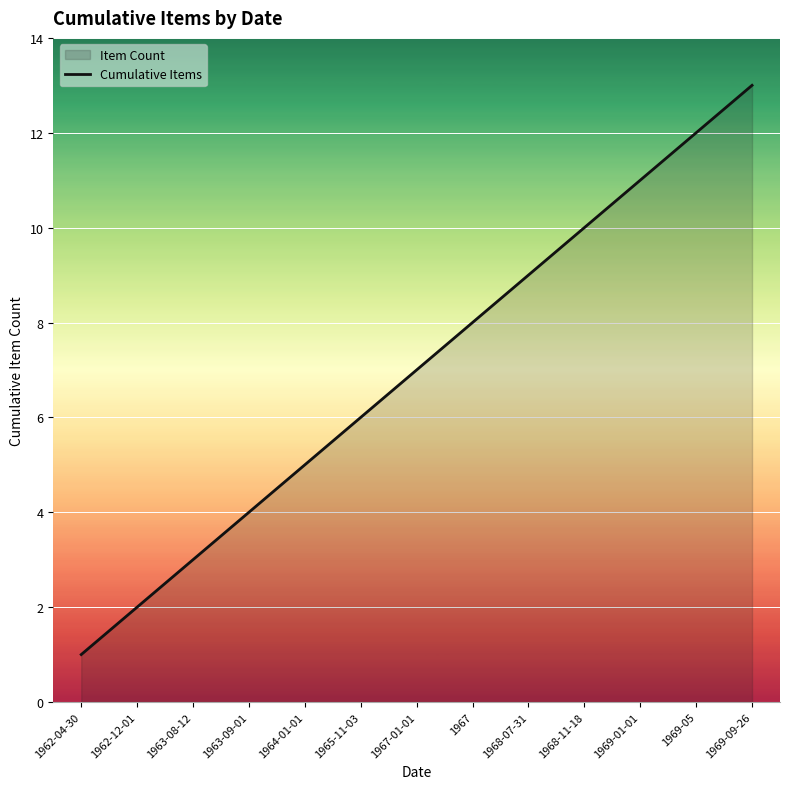

List the labels in order of value, largest first.

1969-09-26, 1969-05, 1969-01-01, 1968-11-18, 1968-07-31, 1967, 1967-01-01, 1965-11-03, 1964-01-01, 1963-09-01, 1963-08-12, 1962-12-01, 1962-04-30